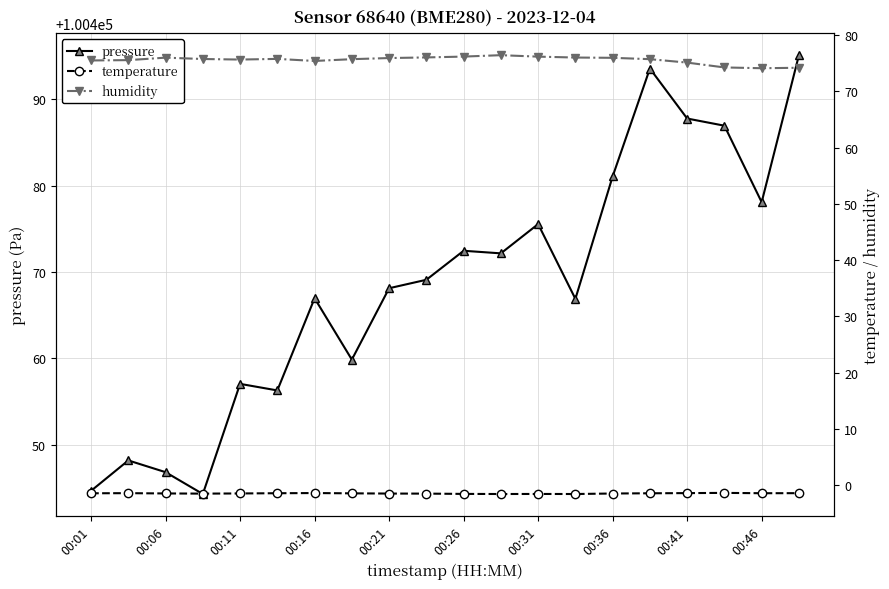

True or false: pressure and temperature intersect in this chart.

False